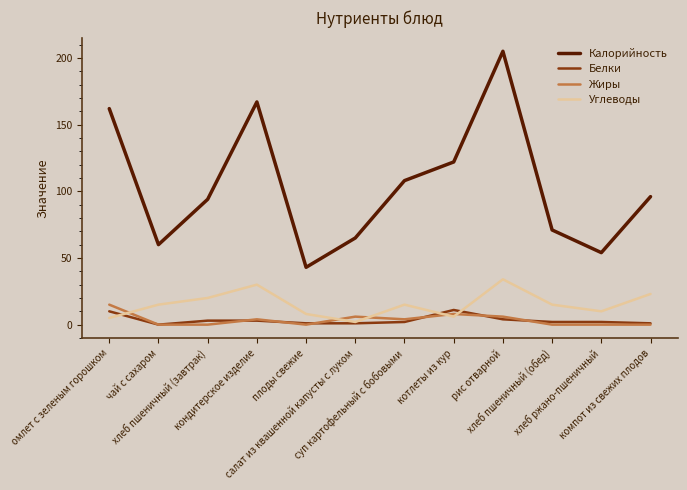

What is the difference between the second highest and minimum values in the Жиры series?

8